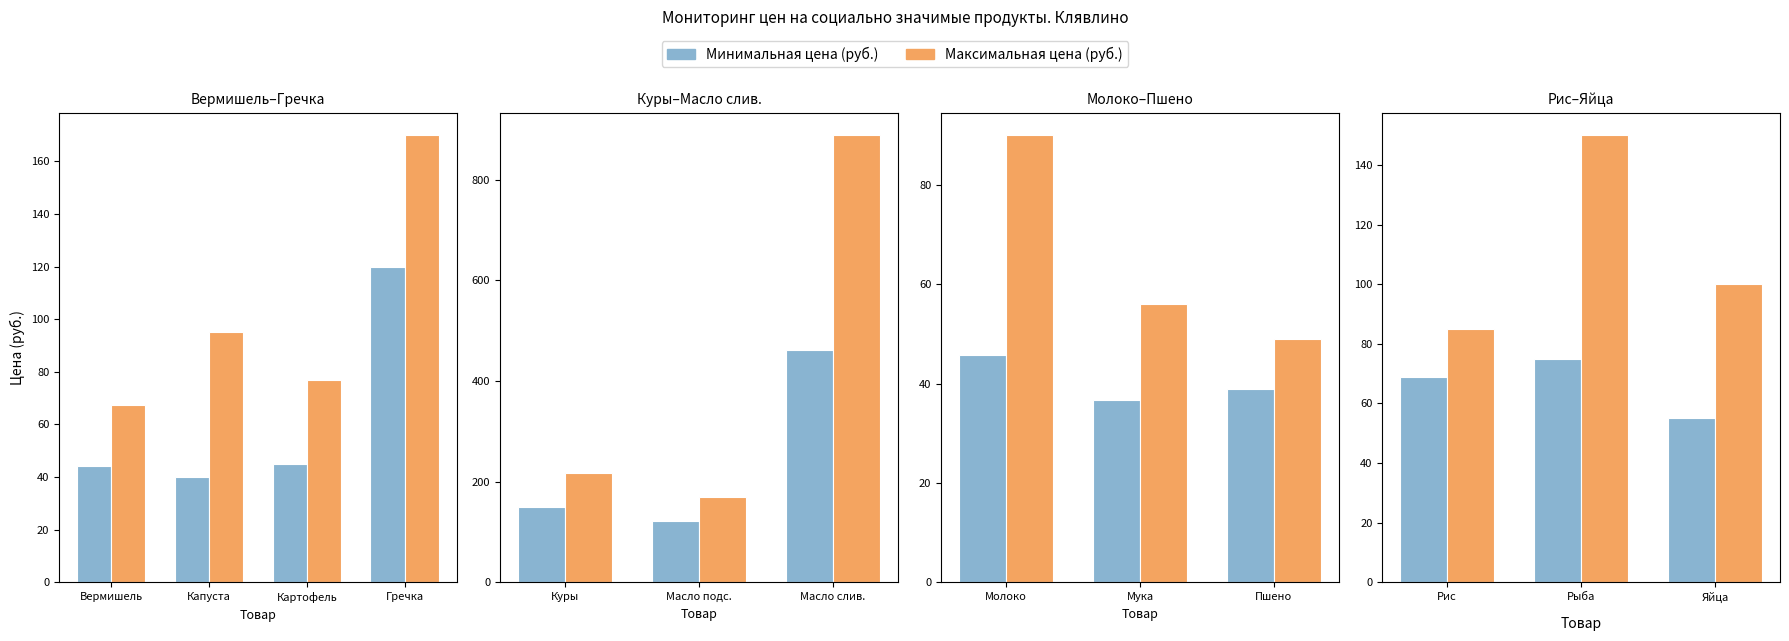

Count the number of categories in the chart.

3